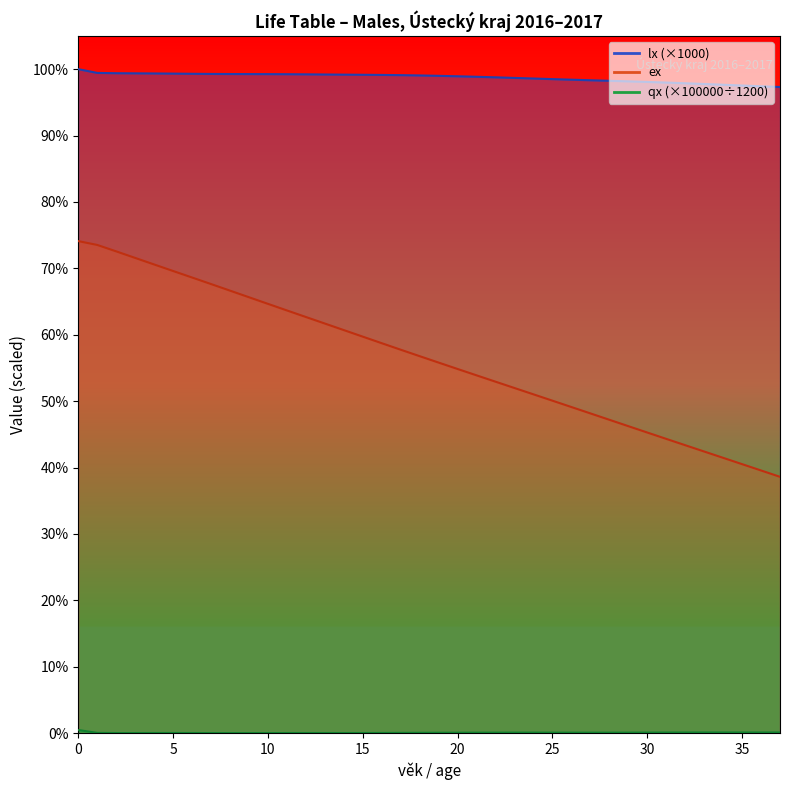

What is the value of the ex point at the 21st from the left?

54.8